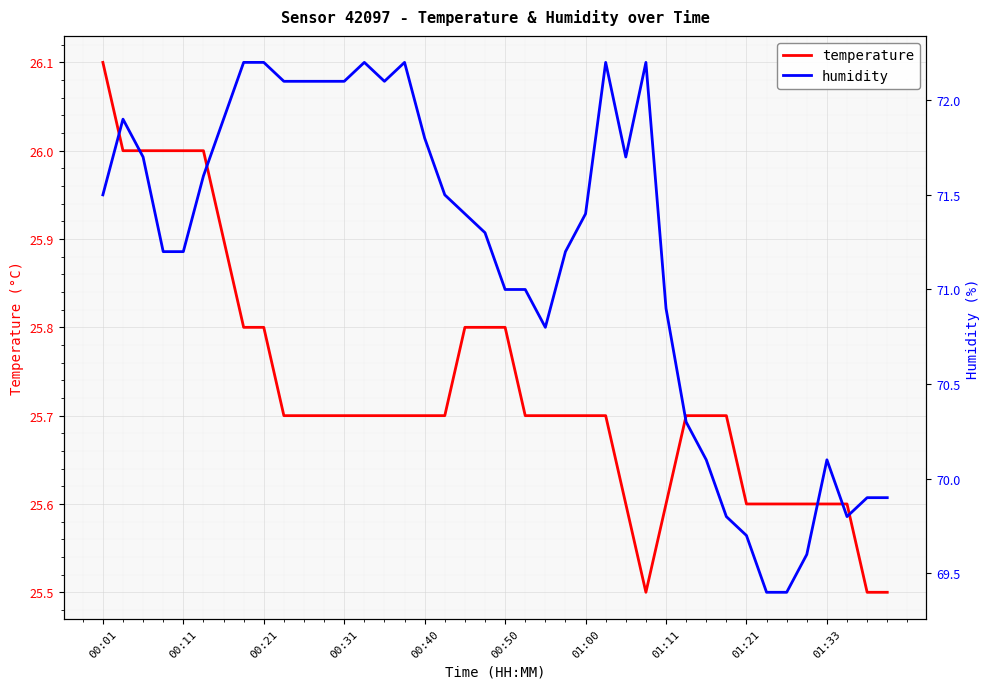

How many data points in humidity are less than 71?

13